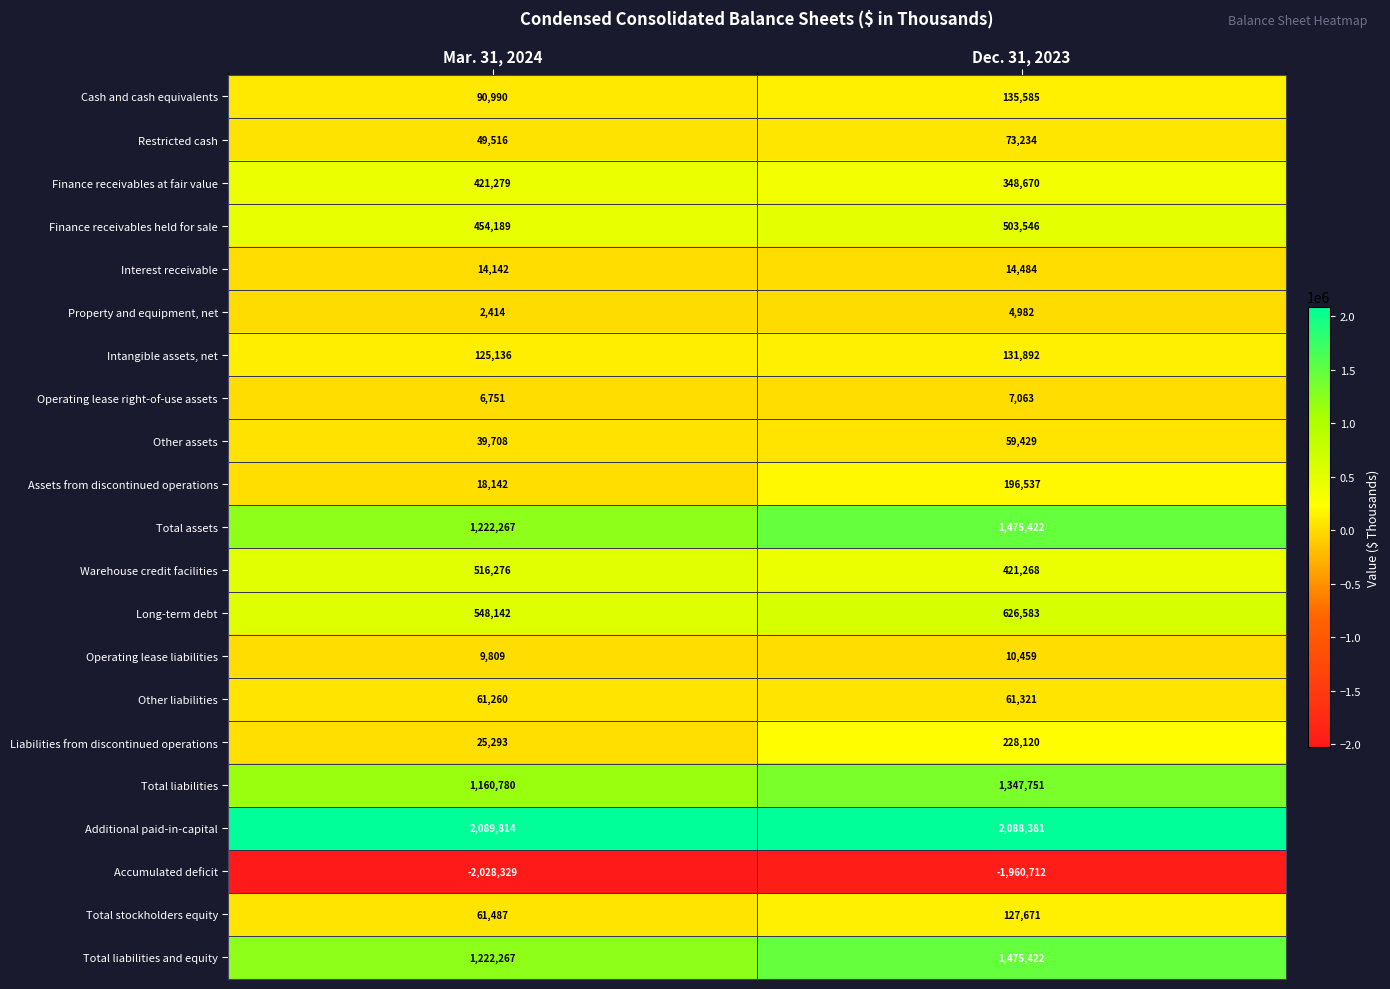

Count the number of data series in this chart.

21